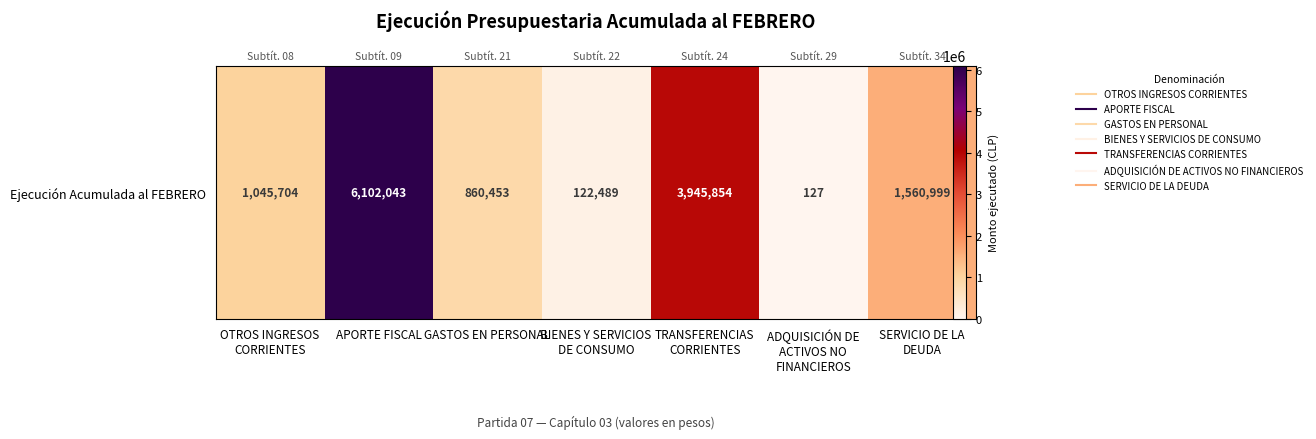

What is the difference between the maximum and minimum values?

6101916